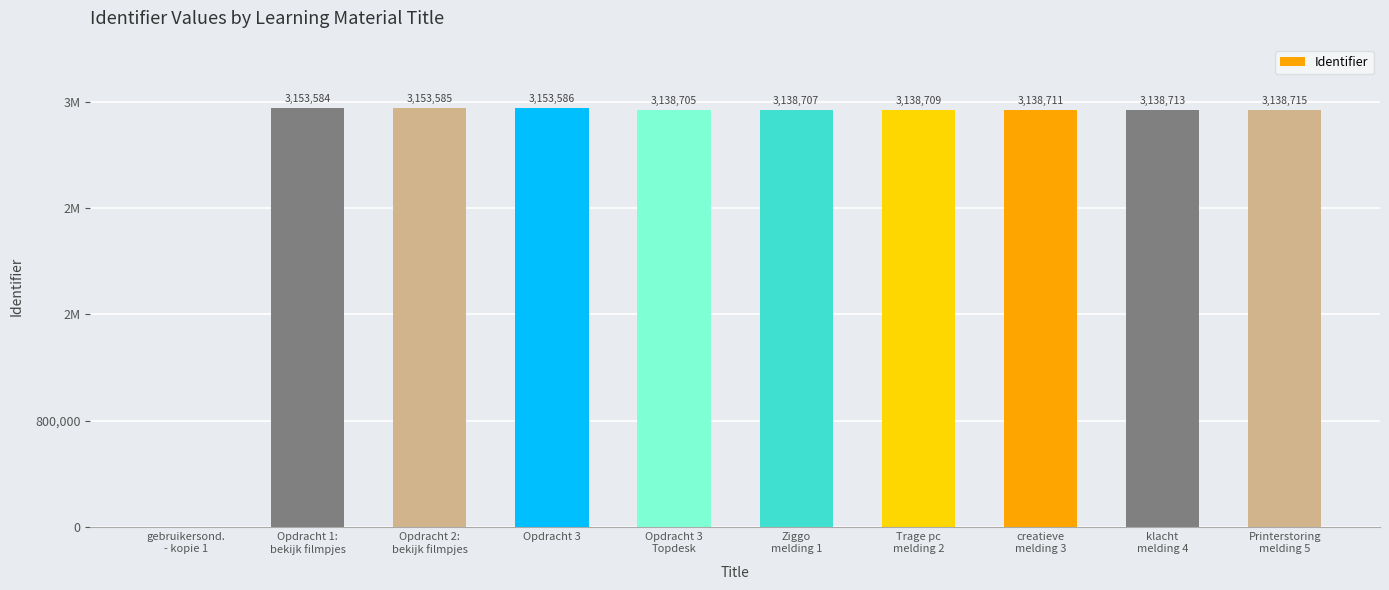

Are the bars grouped side by side (vs. stacked)?

No